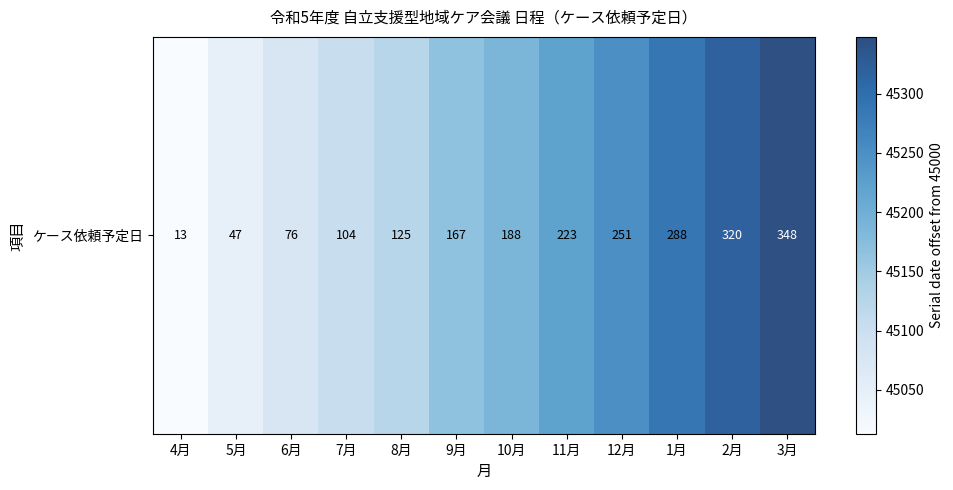

How many data points are less than 45188?

6